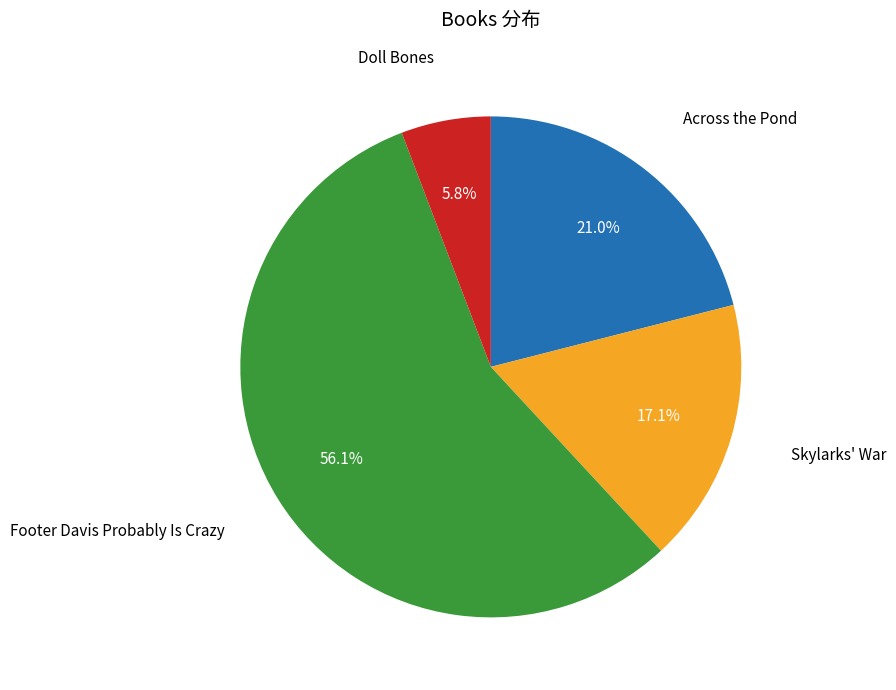

What percentage is the Footer Davis Probably Is Crazy slice, to the nearest percent?

56%